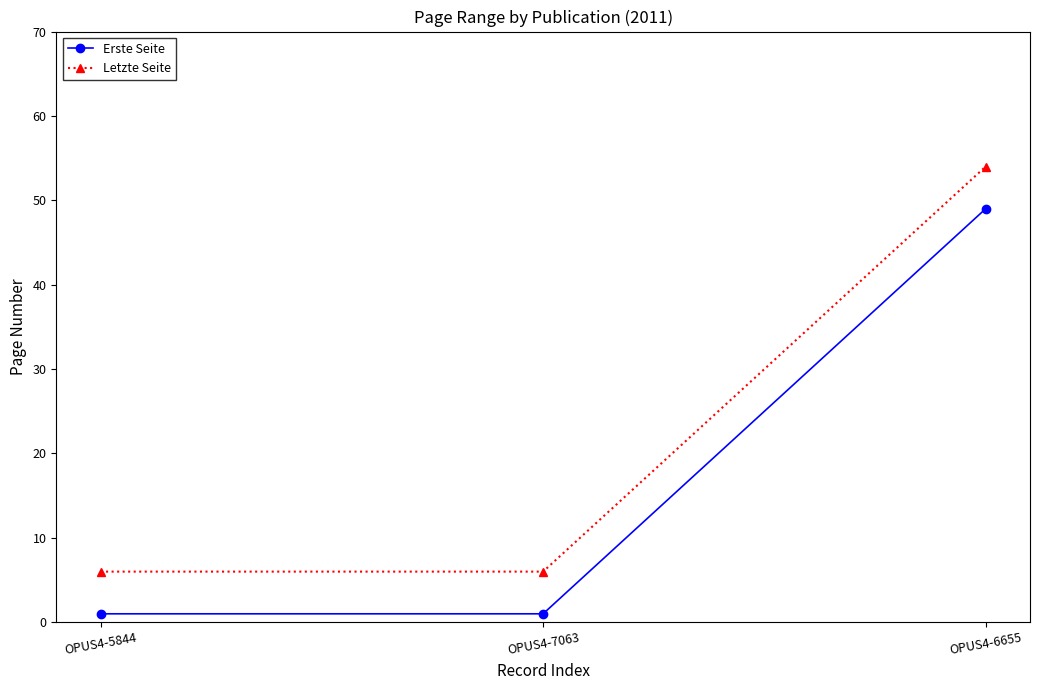

What is the maximum value shown in the chart?

54